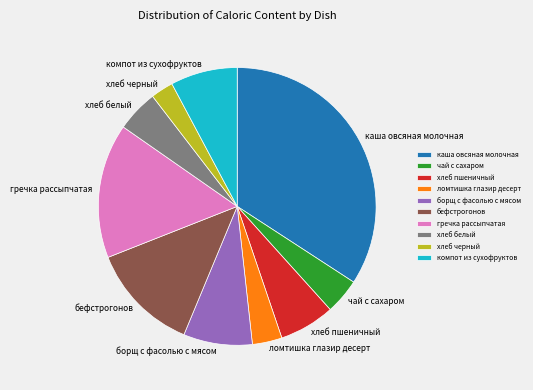

Between компот из сухофруктов and чай с сахаром, which is larger?

компот из сухофруктов